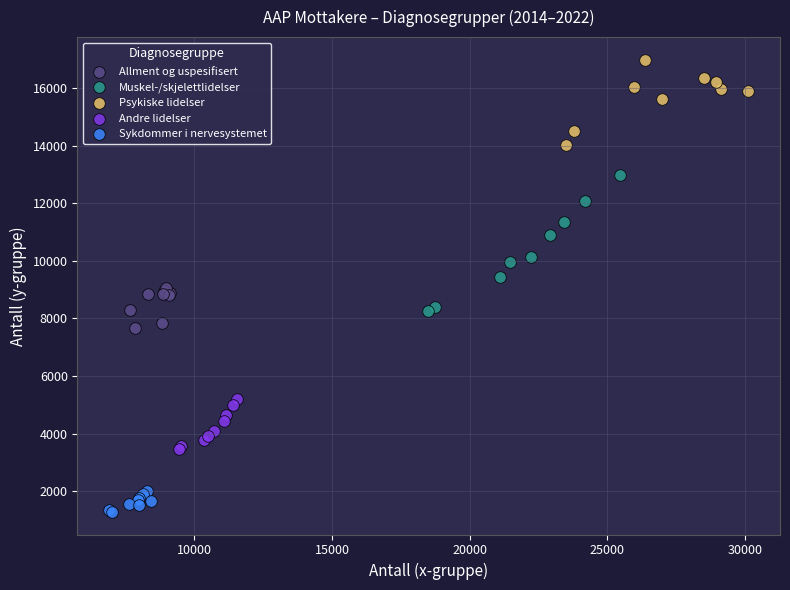

Which series reaches the minimum Y coordinate?

Sykdommer i nervesystemet